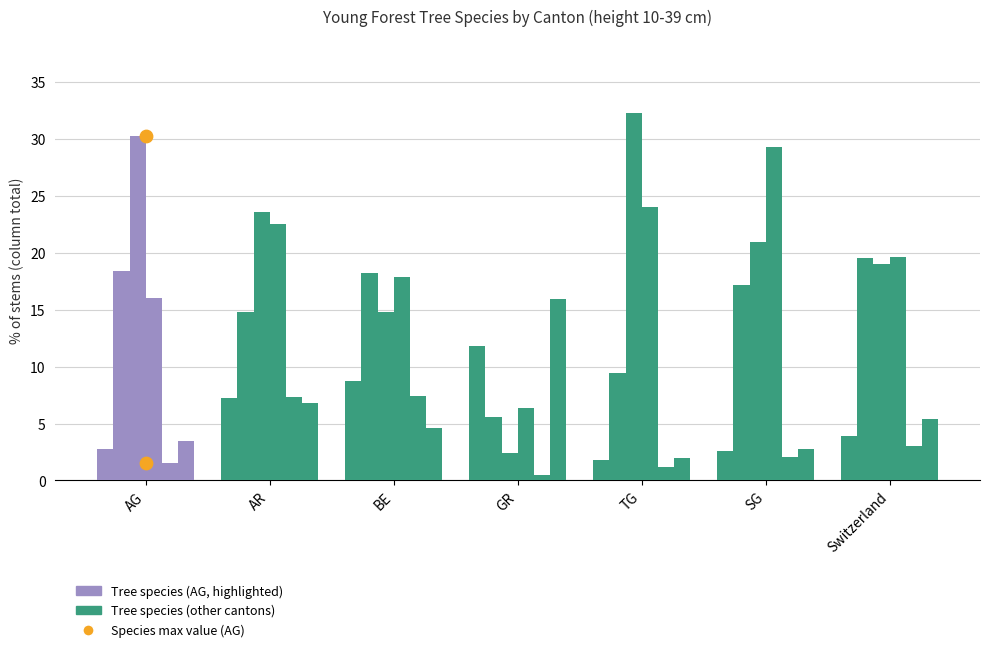

What is the total value across all series at GR?

42.6